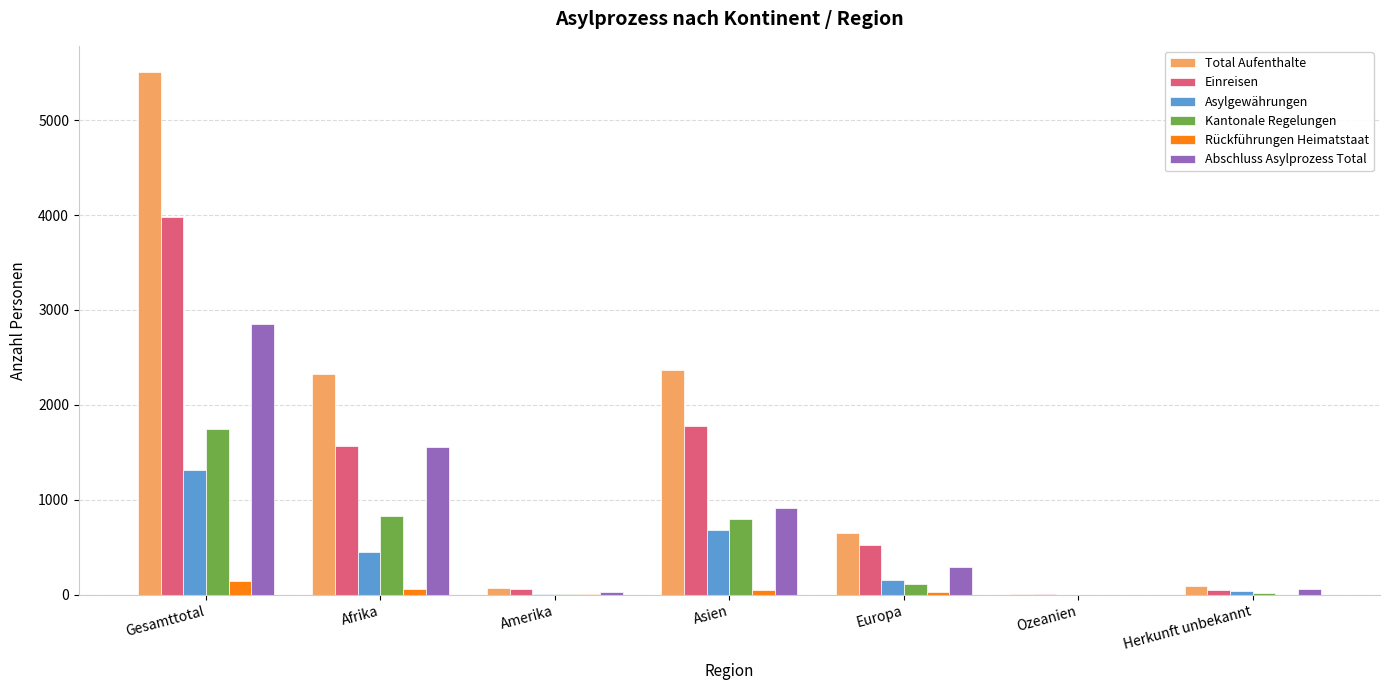

What is the sum of all Kantonale Regelungen values?

3500